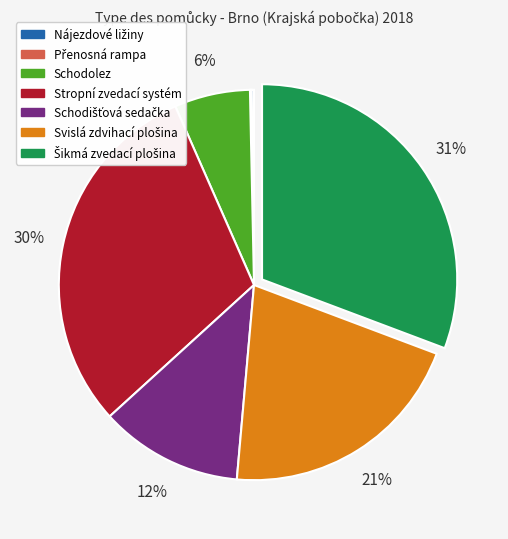

Is there any slice that represents more than half of the pie?

No